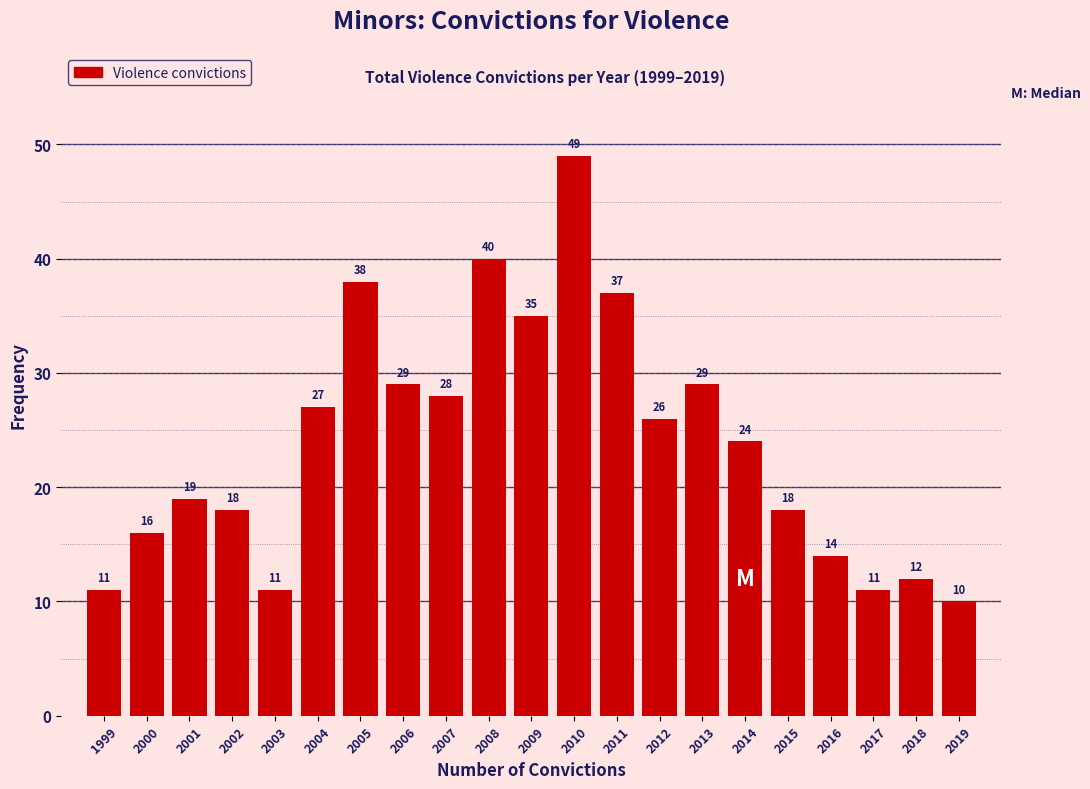

Reading right to left, transcribe all the data shown in this chart.

2019=10	2018=12	2017=11	2016=14	2015=18	2014=24	2013=29	2012=26	2011=37	2010=49	2009=35	2008=40	2007=28	2006=29	2005=38	2004=27	2003=11	2002=18	2001=19	2000=16	1999=11